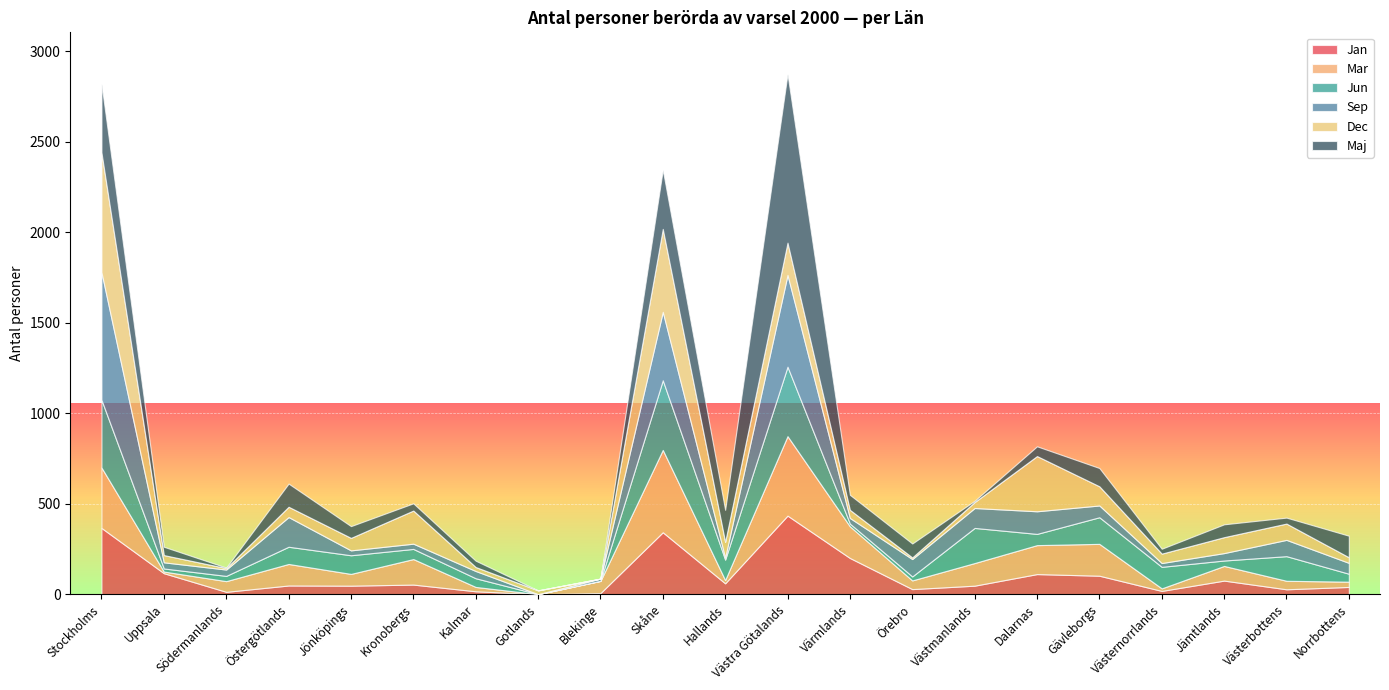

What is the difference between the maximum and minimum values in the Dec series?

662